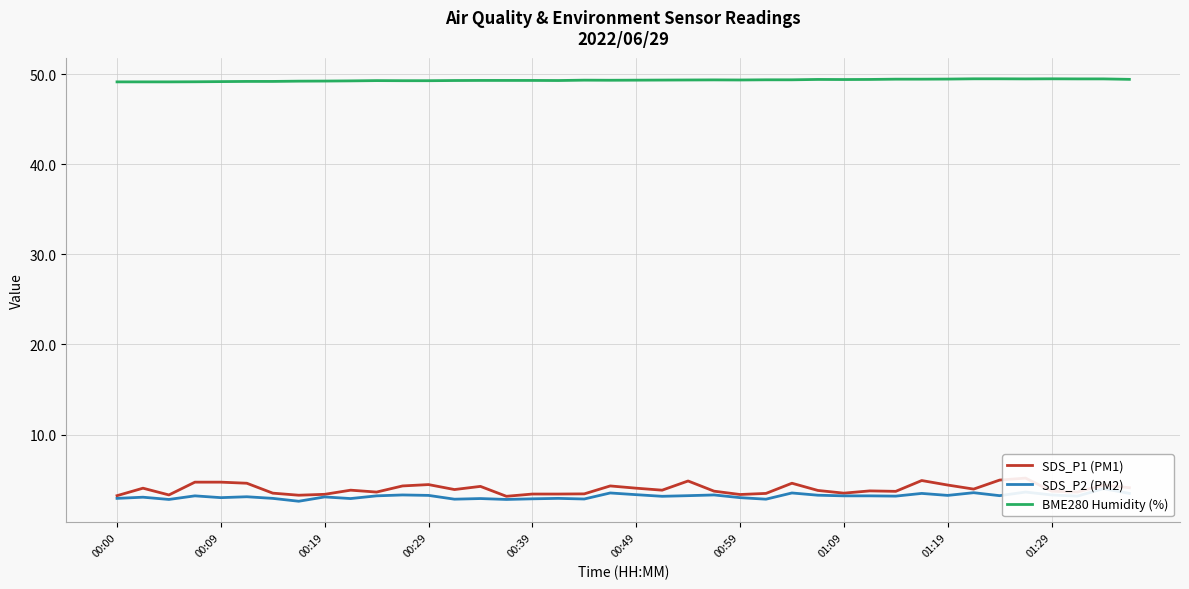

The BME280 Humidity (%) series shows 49.4 at 01:09. True or false?

True